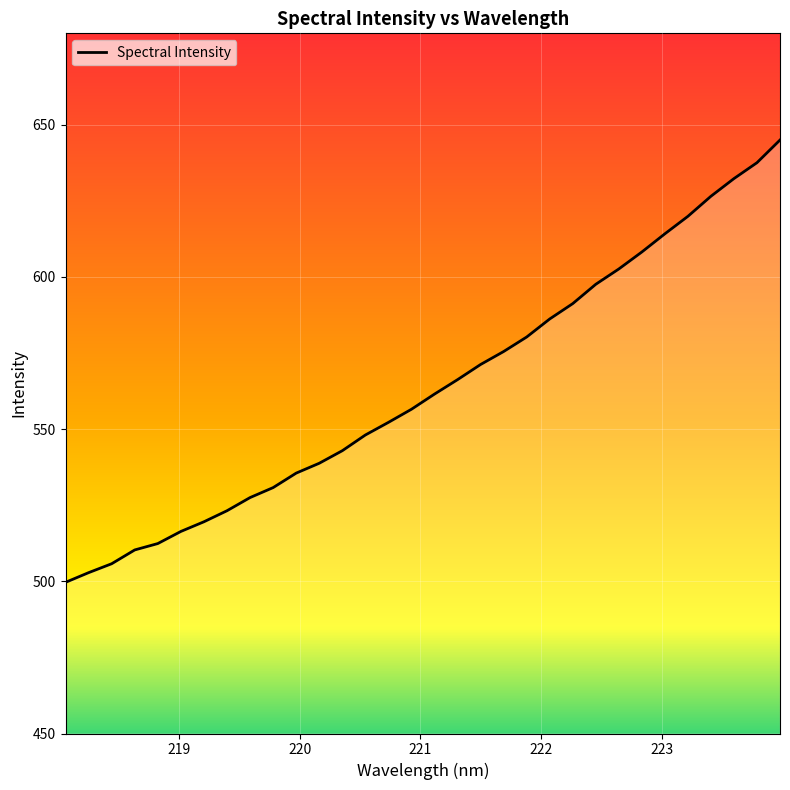

How many lines are shown in the chart?

1